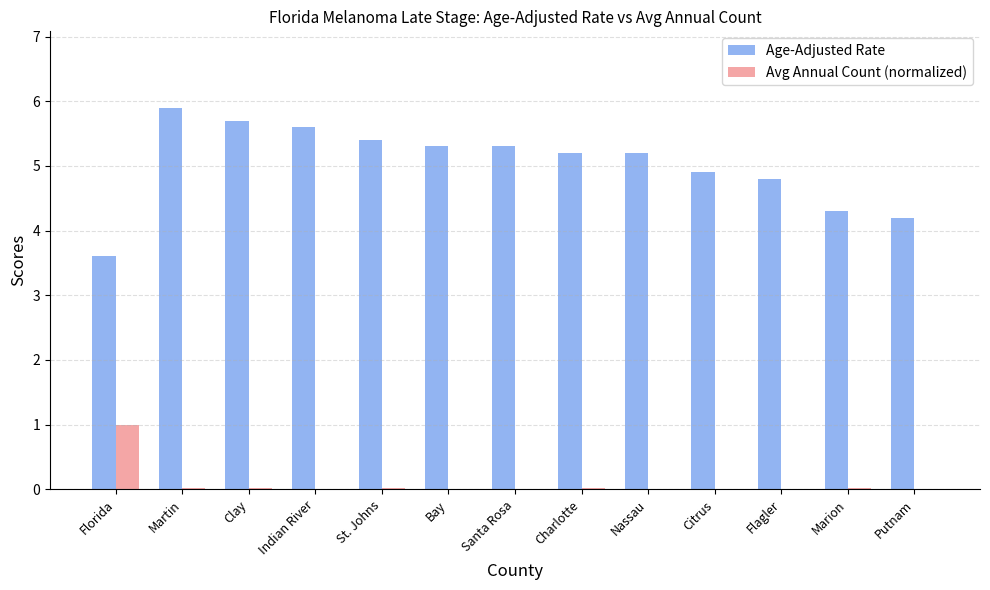

The value of Age-Adjusted Rate at Florida is 5.2. True or false?

False